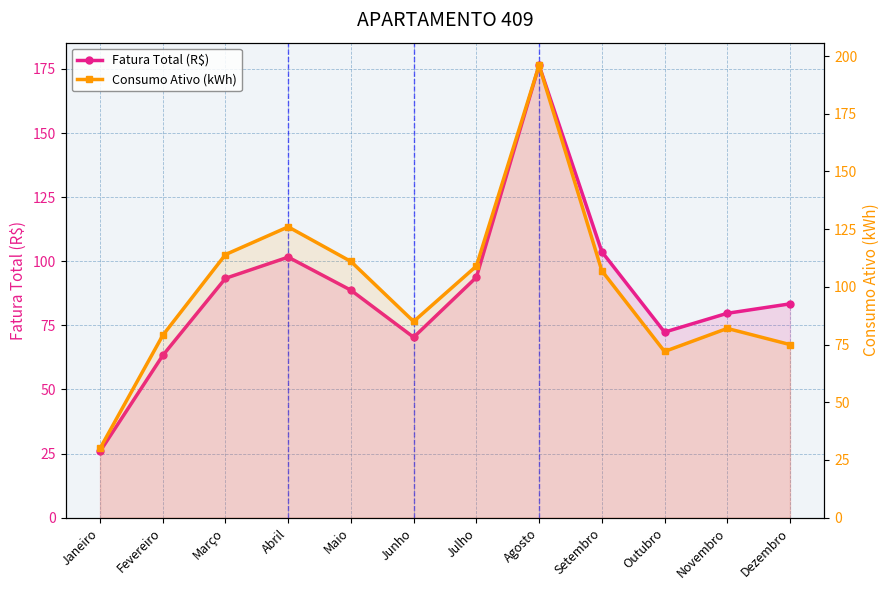

What is the label of the 10th point from the left?

Outubro